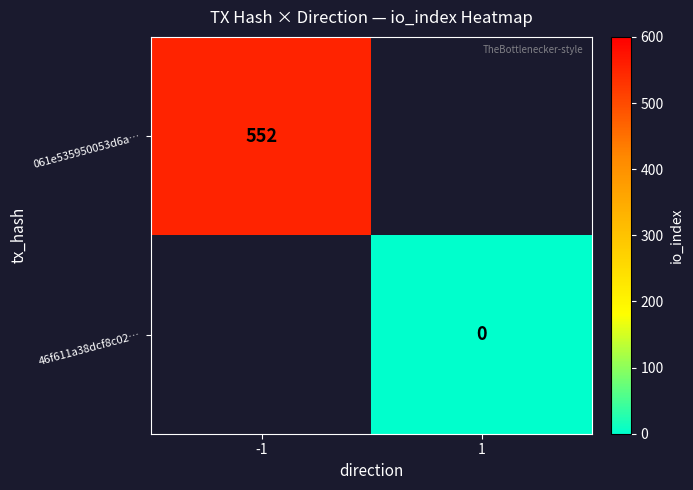

Is it true that 061e535950053d6a… equals 269 at -1?

False